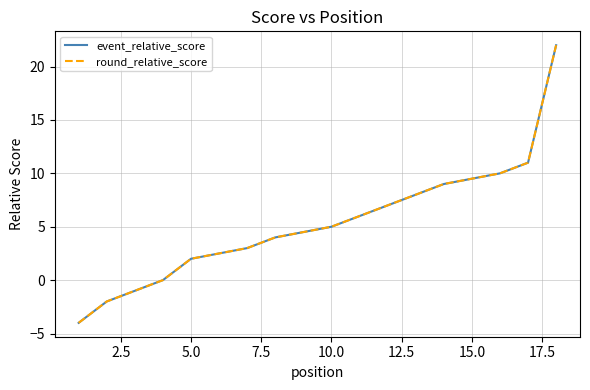

How many series are shown in this chart?

2